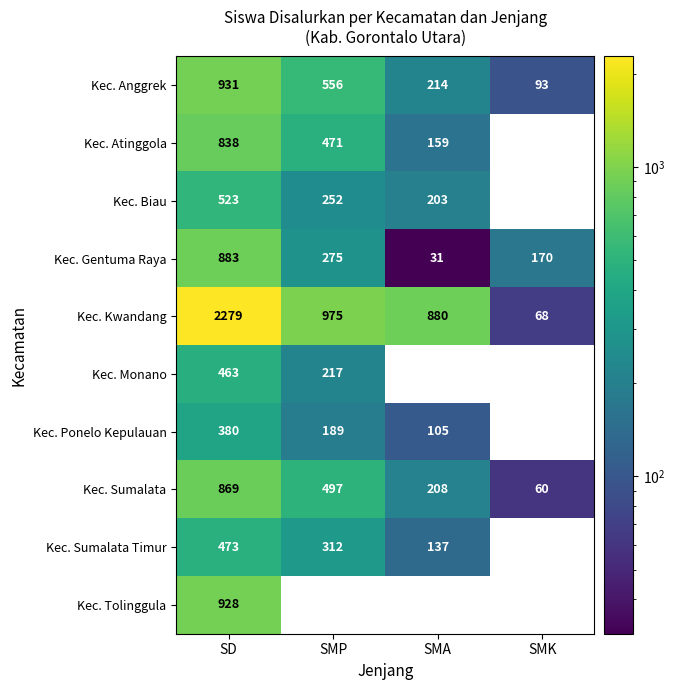

How many Kec. Sumalata values are between 208 and 869?

3